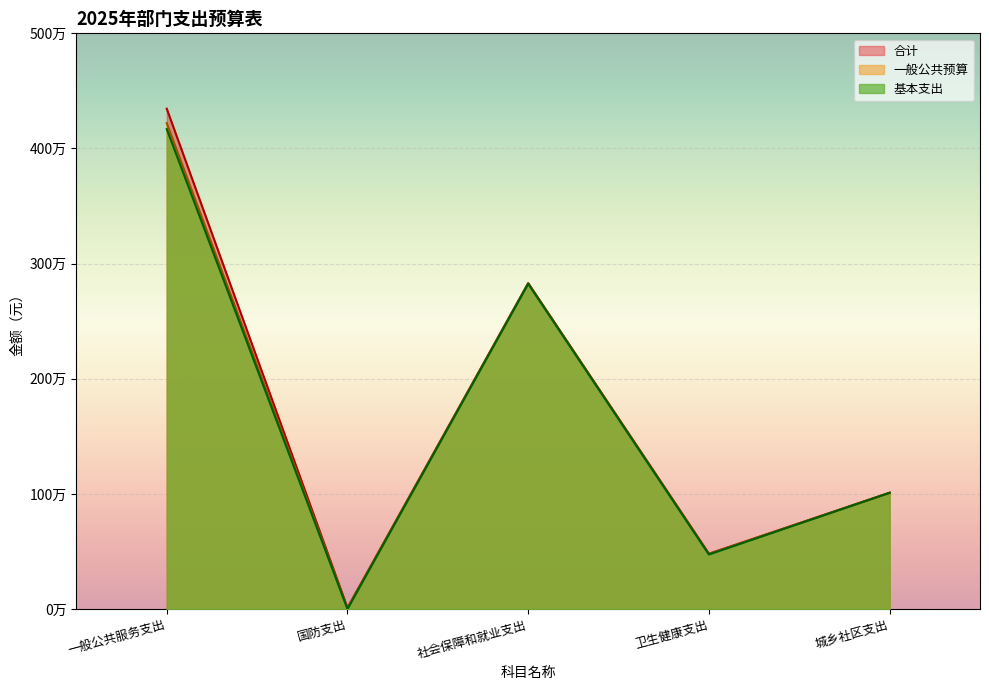

Where is the first local minimum for 基本支出?

国防支出